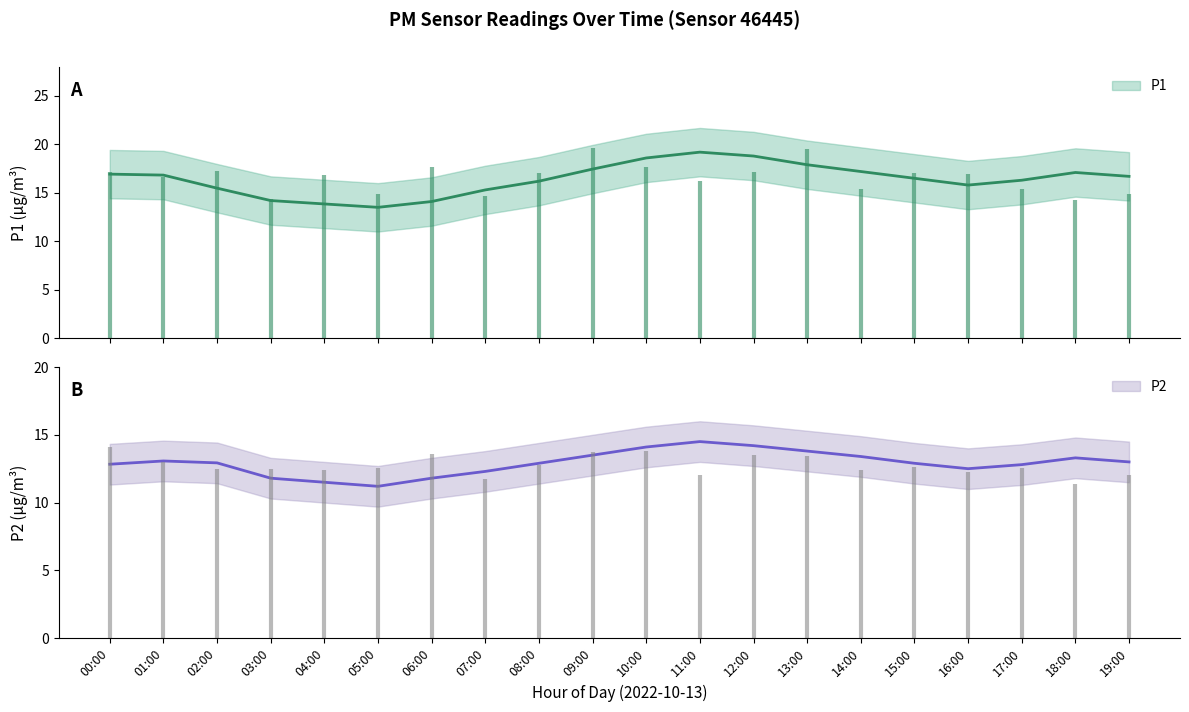

The P1 series shows 7.2 at 09:00. True or false?

False